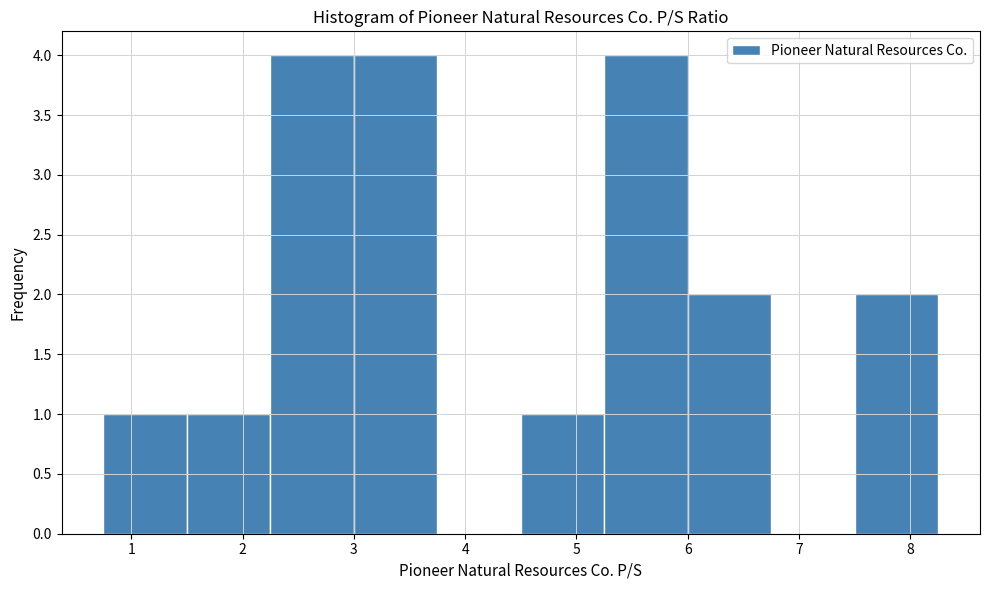

How tall is the bar that spans 1.50 to 2.25 on the x-axis? Neither the bar edges nor the heights are printed on the chart, so give them approximately, as read against the axes.

1